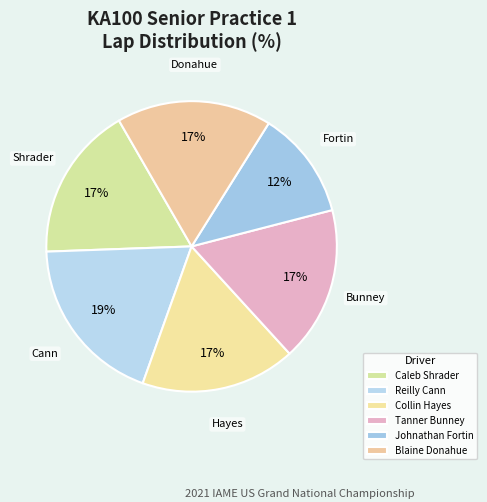

Which category has the biggest portion of the pie?

Reilly Cann